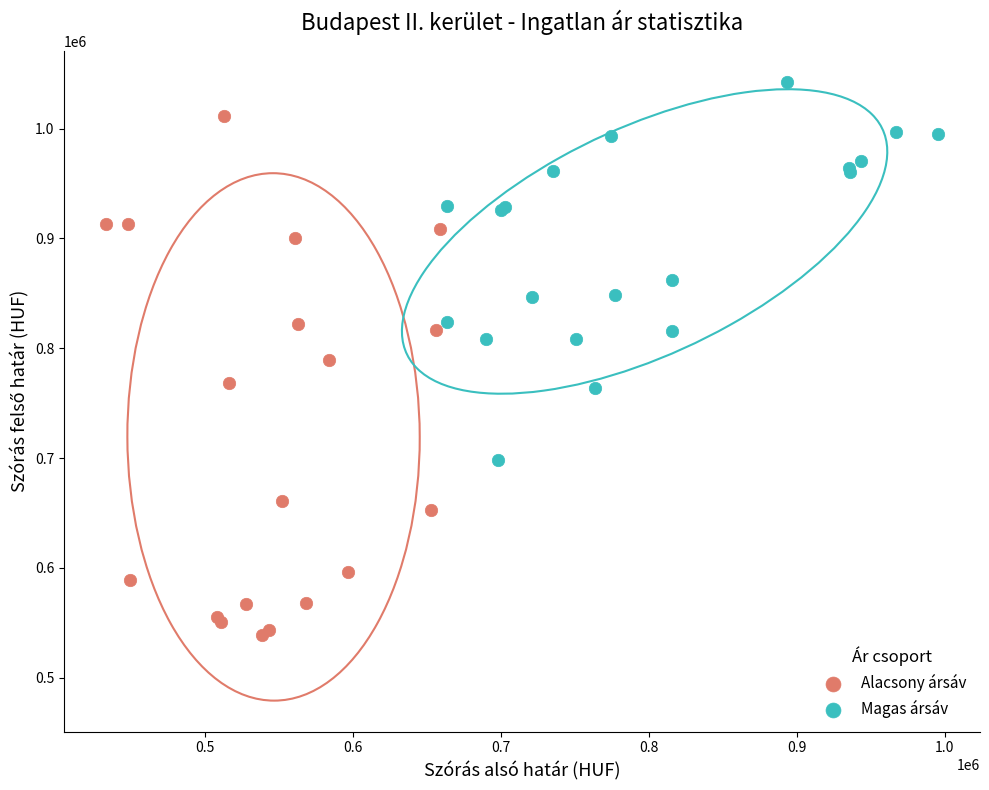

Which series has the largest Y range (max minus min)?

Alacsony ársáv